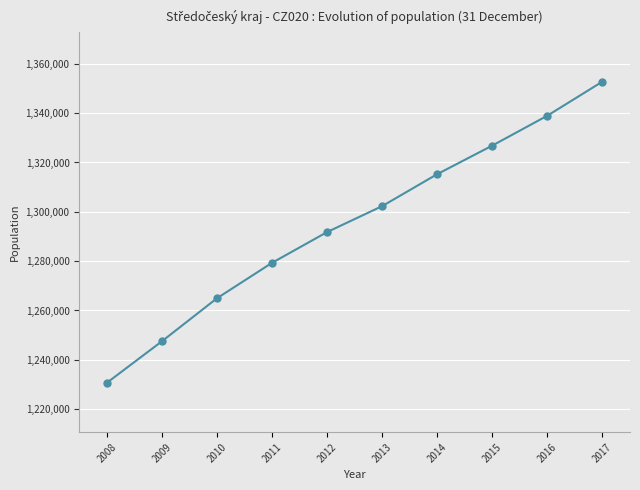

What is the value of the 2nd point from the left?

1247512